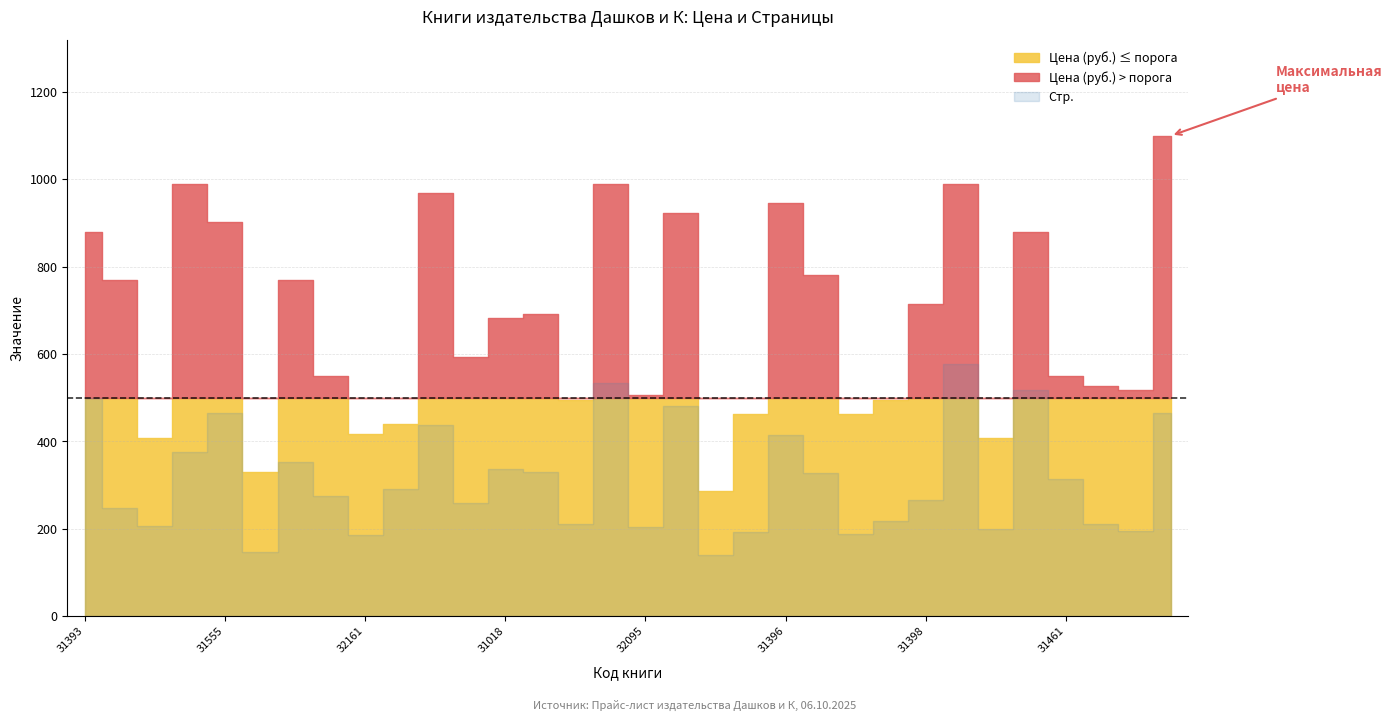

What is the sum of all Стр. values?

10080